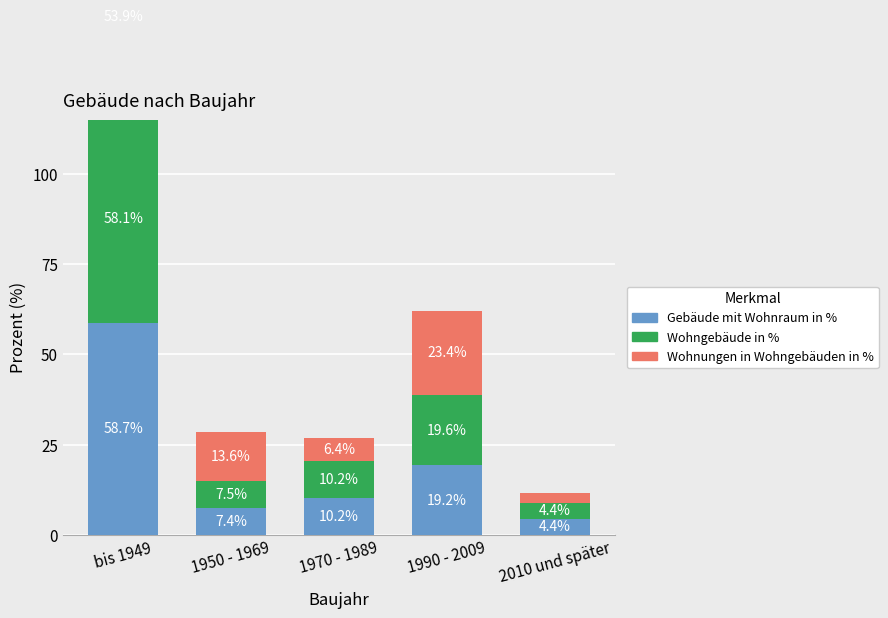

What is the minimum value shown in the chart?

2.8